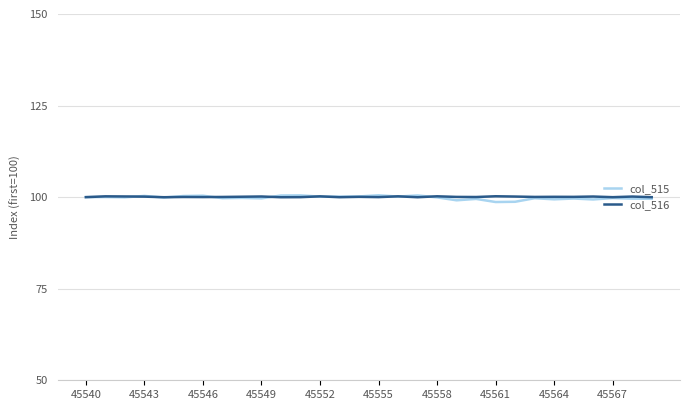

What is the greatest value displayed?

100.5